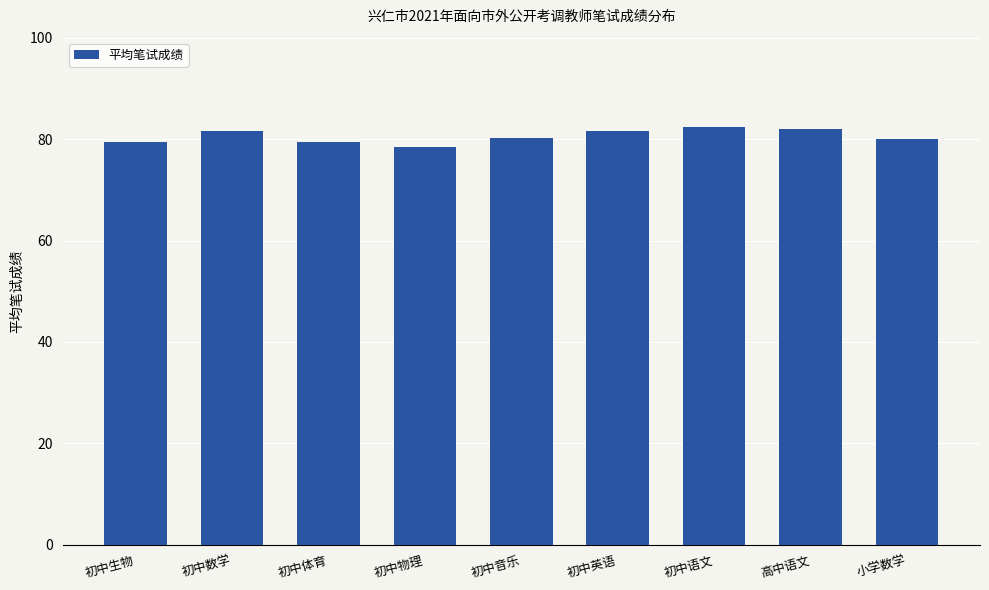

What is the difference between the second highest and minimum values?

3.5